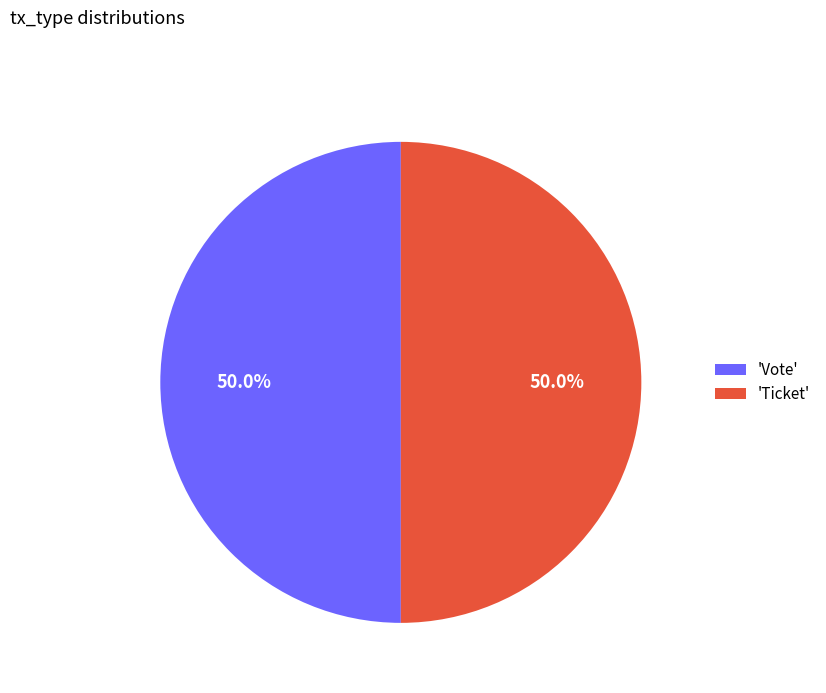

Count the number of slices in the pie.

2